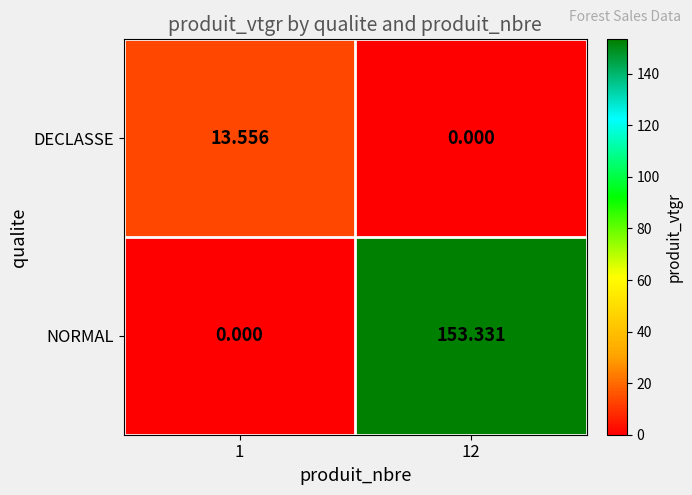

Rank the series by their maximum value, from highest to lowest.

NORMAL, DECLASSE